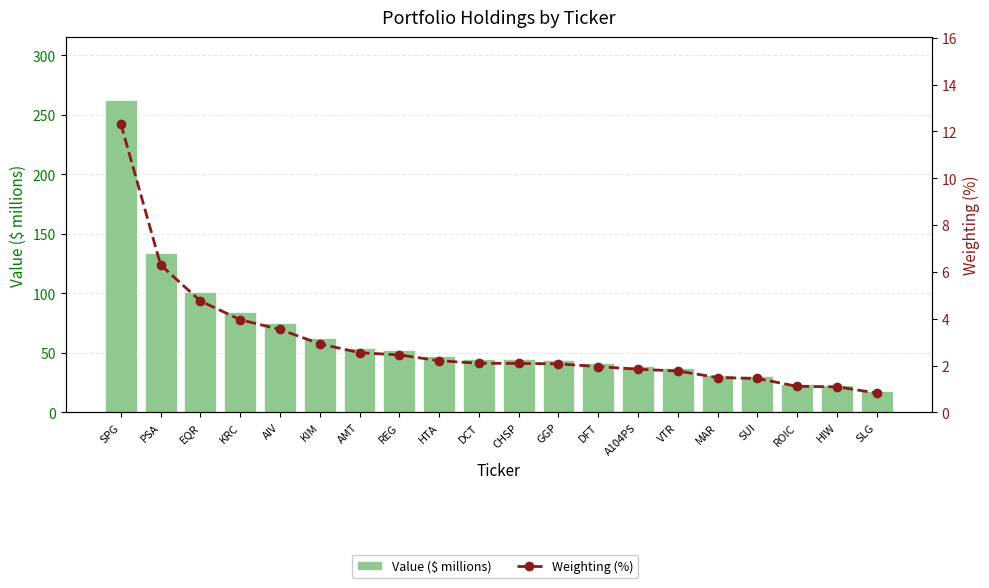

Does the chart contain stacked bars?

No